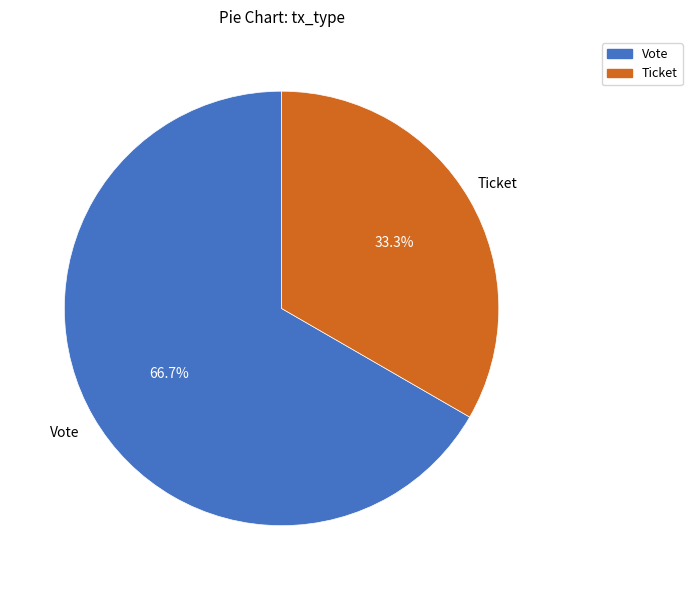

Rank the categories by value from highest to lowest.

Vote, Ticket